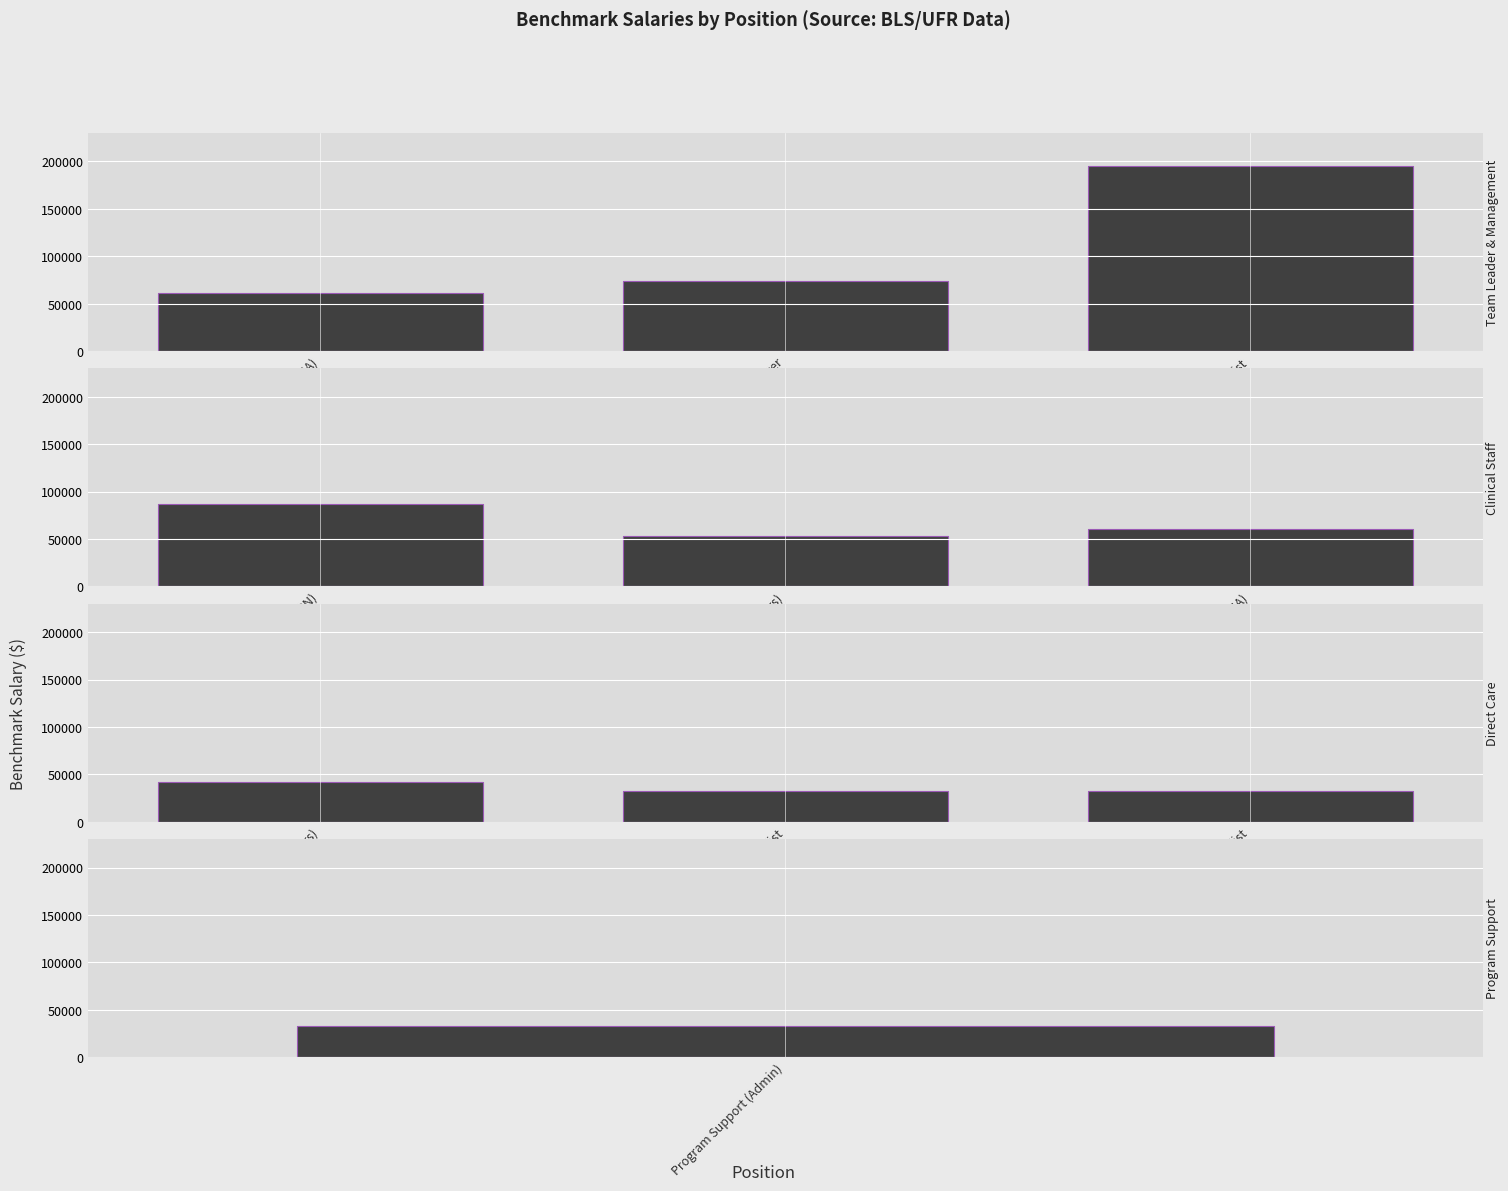

Which series changed the most between Team Leader (LPHA) and Program Functional Manager?

Clinical Staff